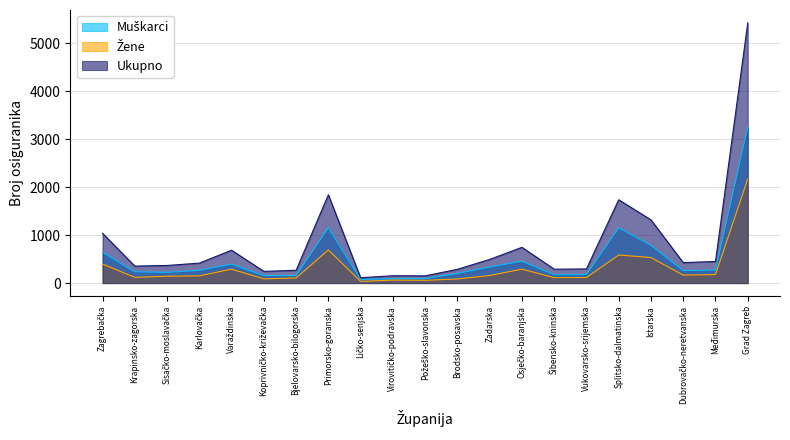

Reading right to left, extract all data points from this chart.

Muškarci: 3248	272	261	785	1151	179	176	455	335	201	93	90	76	1150	159	156	395	265	224	235	640
Žene: 2169	178	166	532	585	116	114	290	158	86	58	63	36	689	108	88	290	151	143	119	397
Ukupno: 5417	450	427	1317	1736	295	290	745	493	287	151	153	112	1839	267	244	685	416	367	354	1037